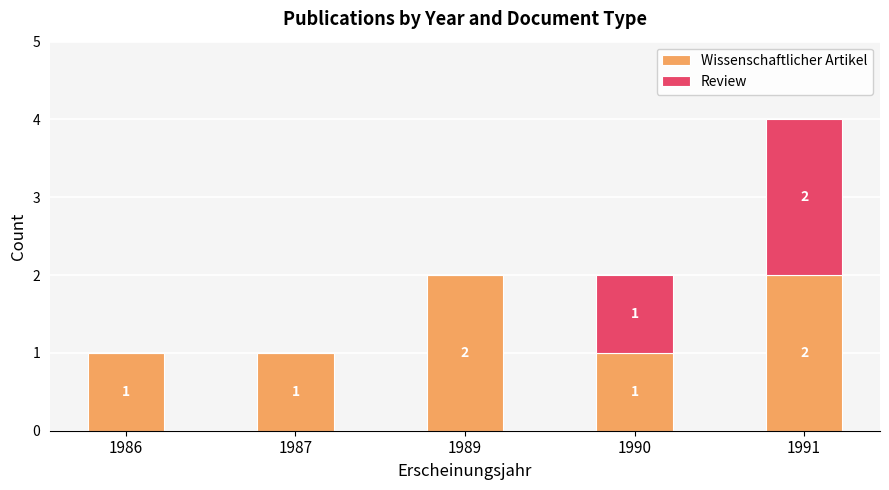

At which category is the sum across all series the highest?

1991